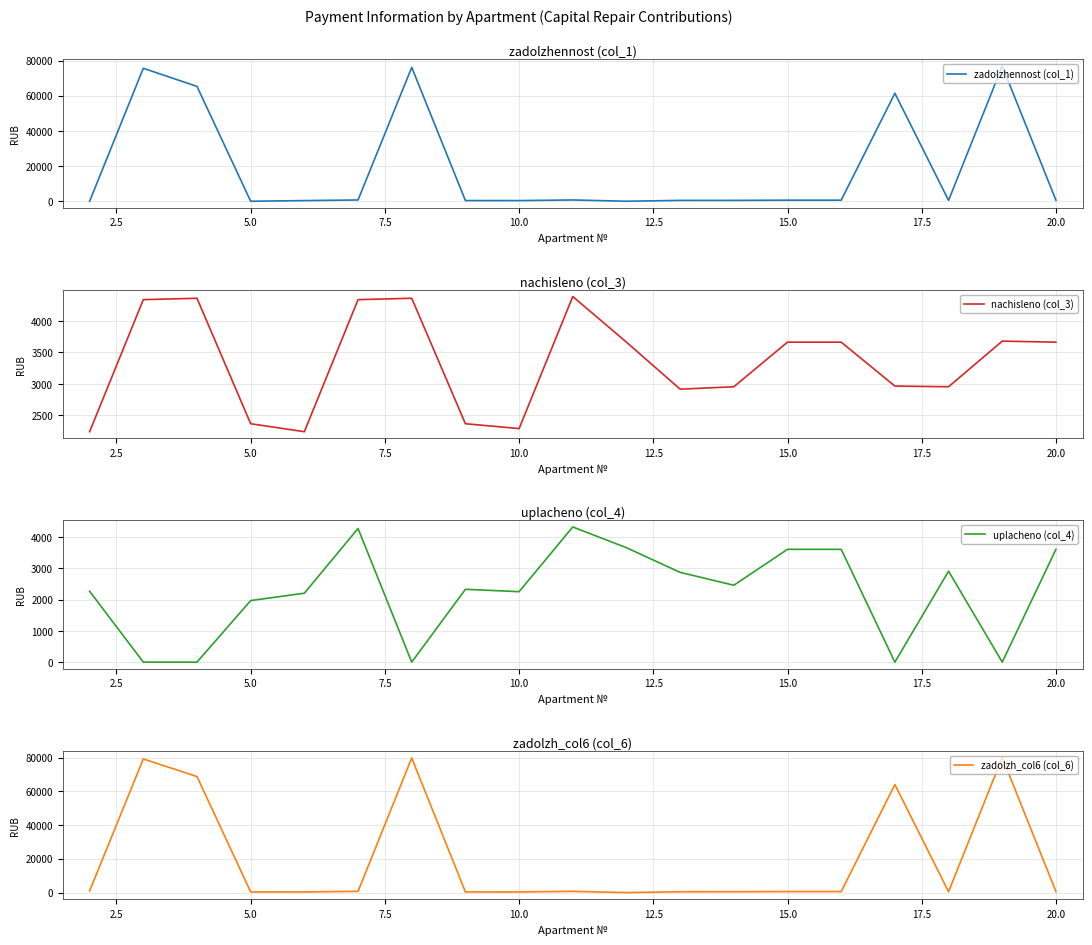

What is the sum of all uplacheno (col_4) values?

42395.8